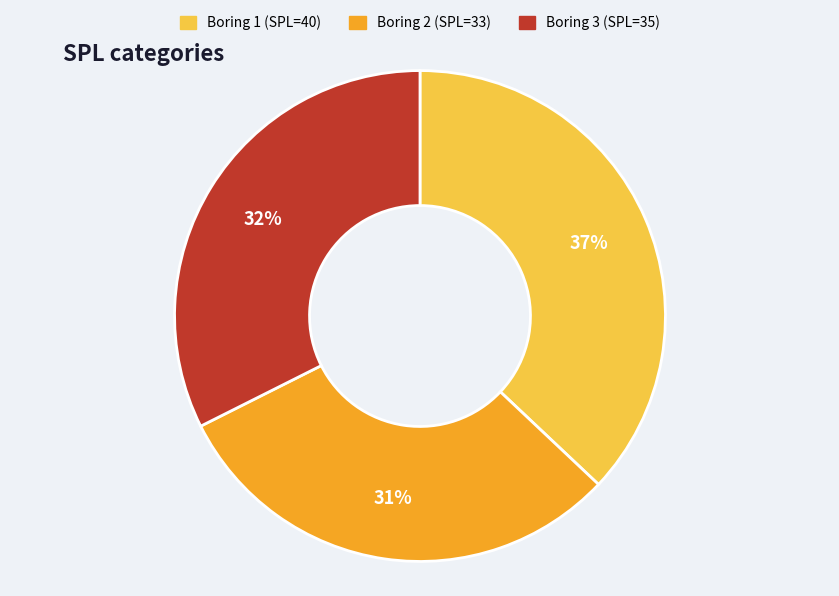

How many segments does this pie chart have?

3